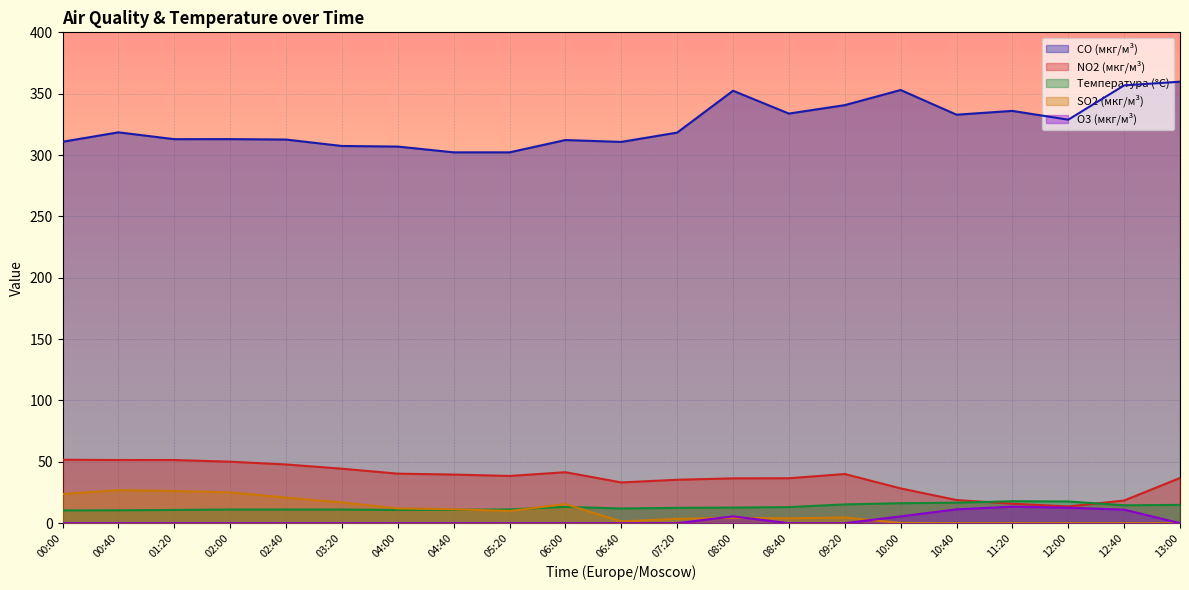

Is it true that SO2 (мкг/м³) equals 1.1 at 08:00?

False